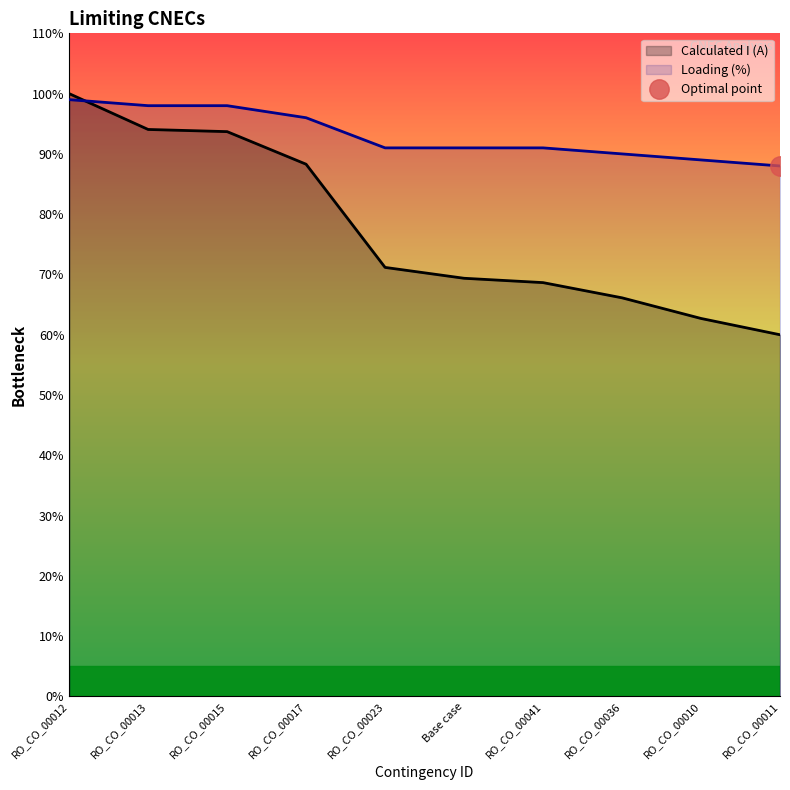

Where does the Loading (%) series first go above 91?

RO_CO_00012